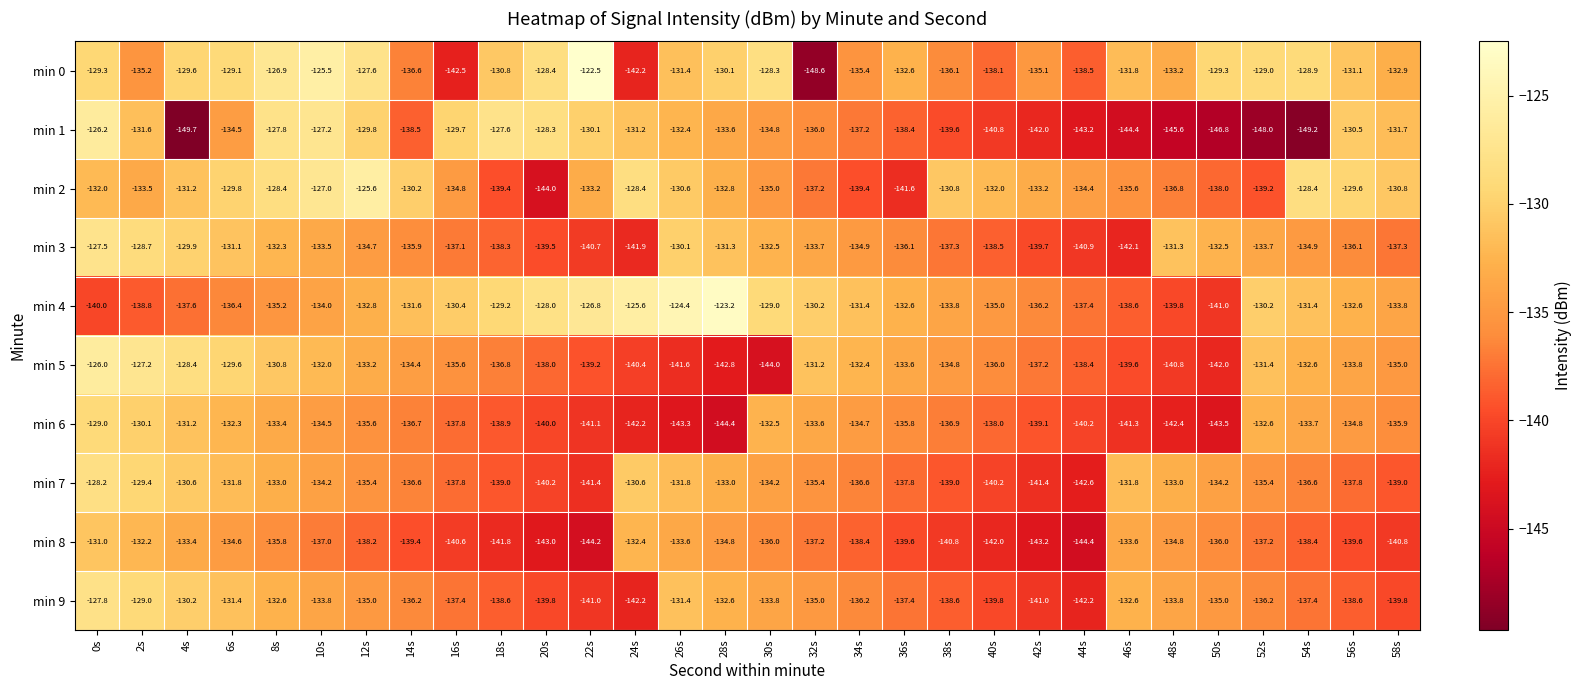

At 22s, list the series in order from smallest to largest.

min 8, min 7, min 6, min 9, min 3, min 5, min 2, min 1, min 4, min 0